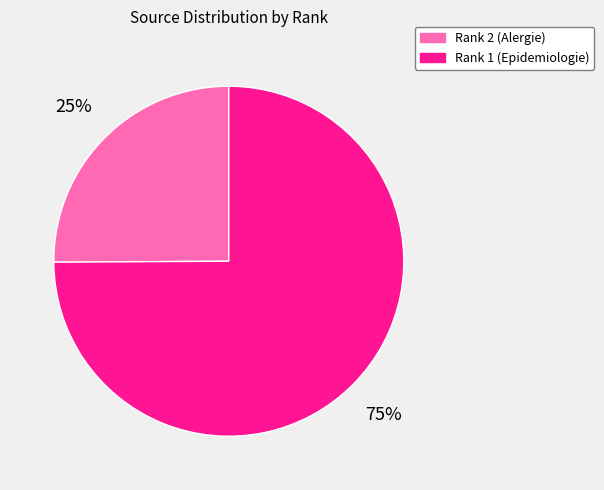

To the nearest percent, what portion does Rank 2 (Alergie) represent?

25%